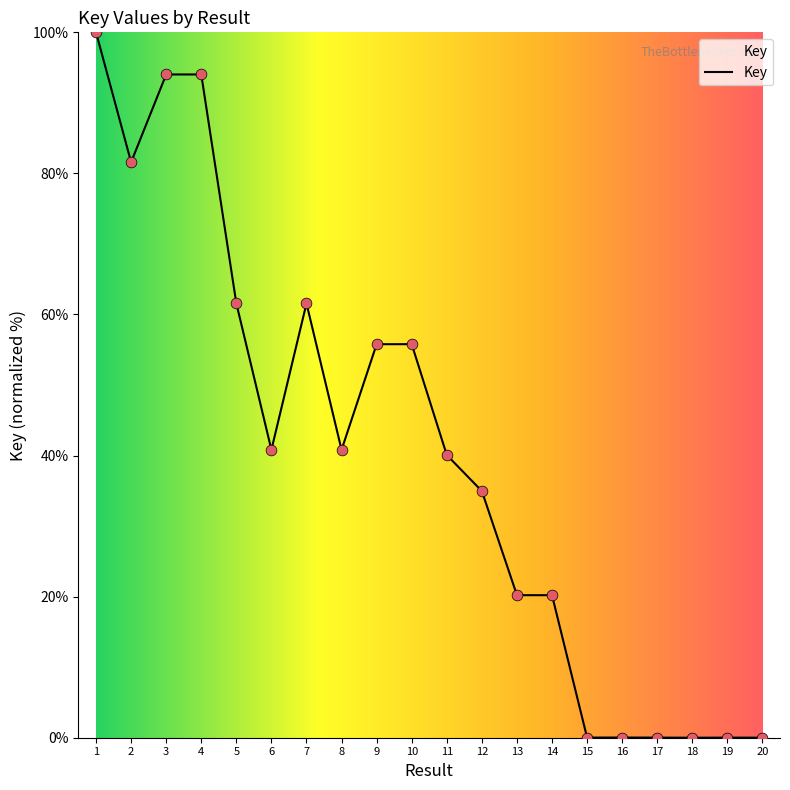

Between 15 and 8, which is larger?

8